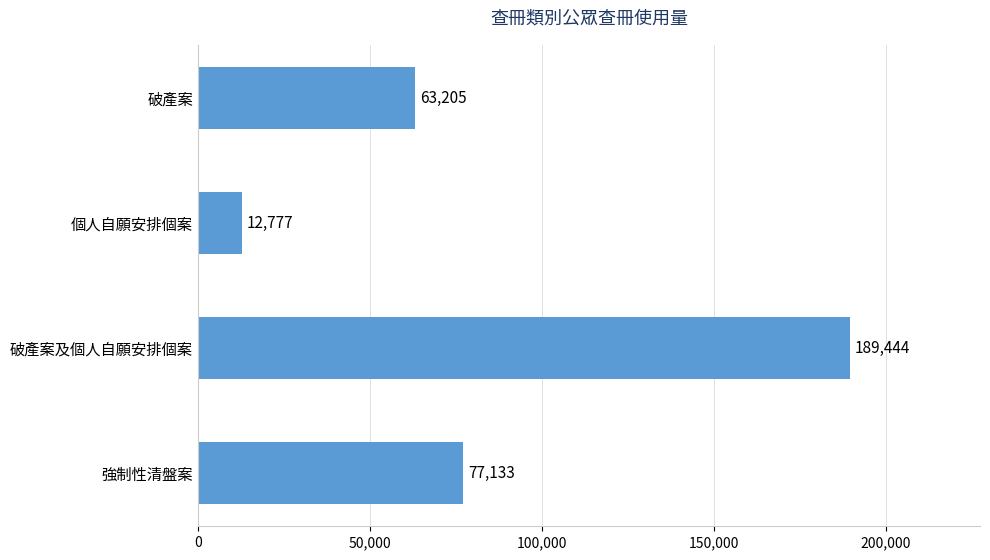

Does the chart contain stacked bars?

No